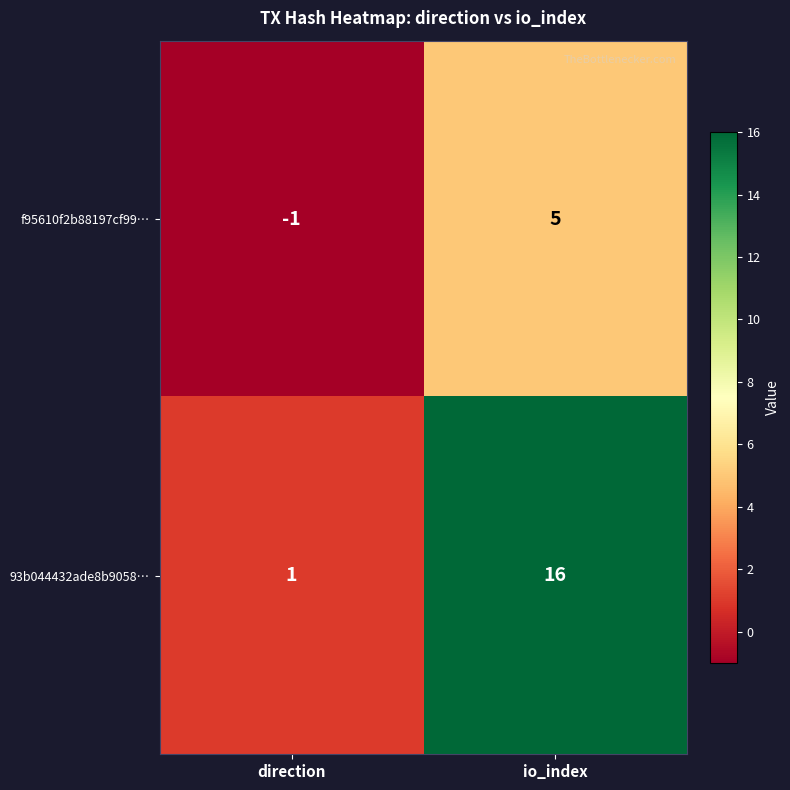

What is the sum of the 93b044432ade8b9058… values at io_index and direction?

17